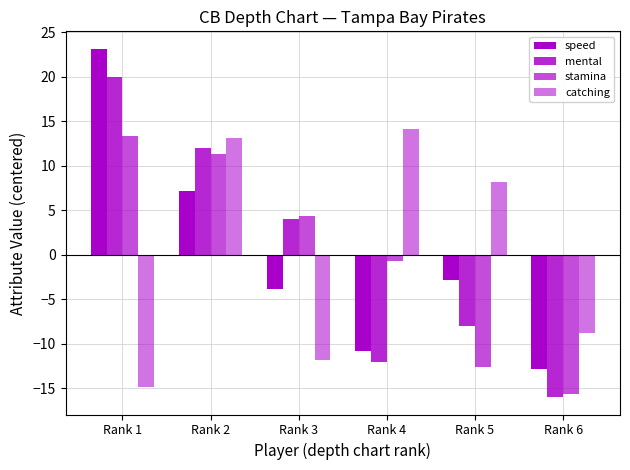

How many bars are there in each group?

4